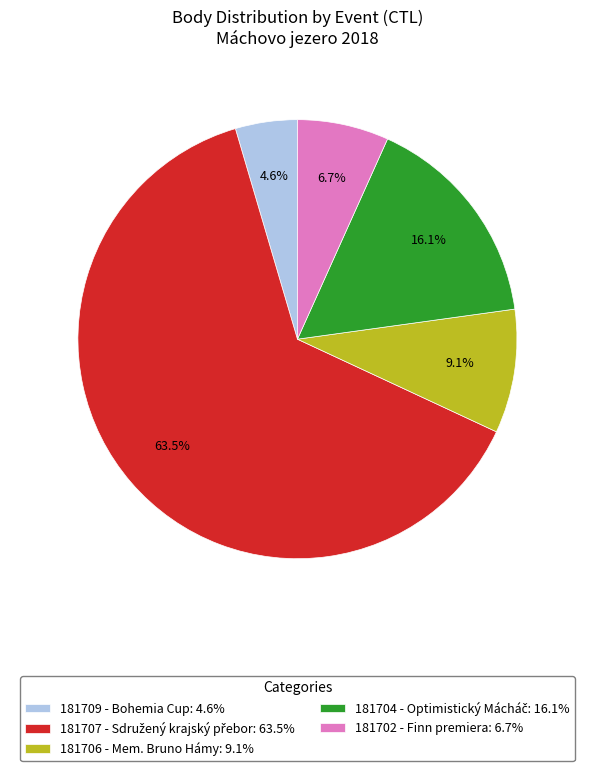

How many segments does this pie chart have?

5